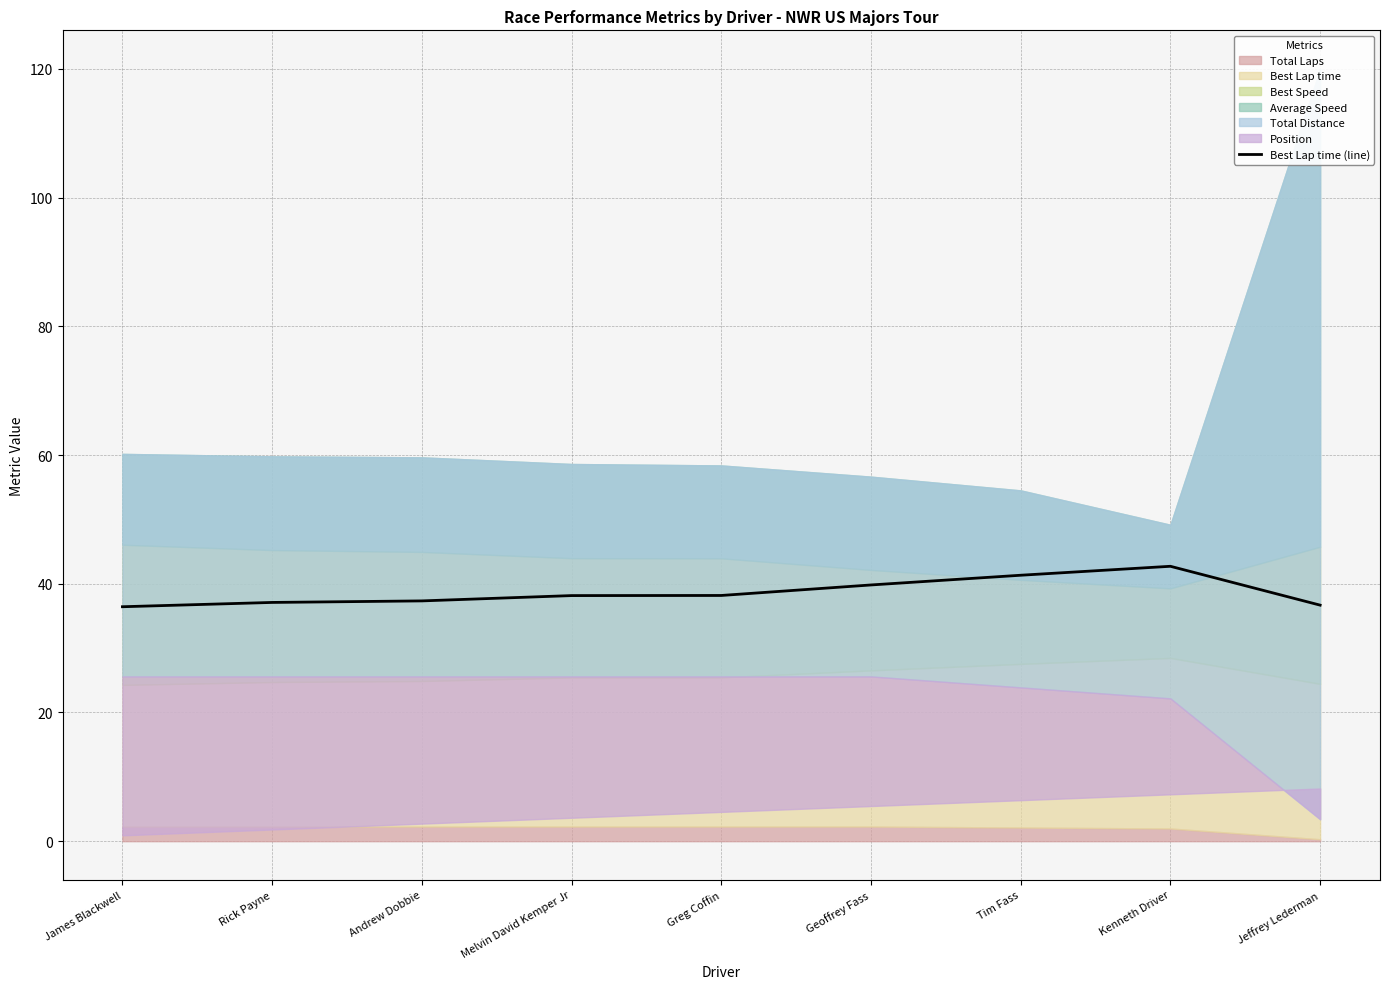

Rank the categories by value from lowest to highest.

James Blackwell, Jeffrey Lederman, Rick Payne, Andrew Dobbie, Melvin David Kemper Jr, Greg Coffin, Geoffrey Fass, Tim Fass, Kenneth Driver